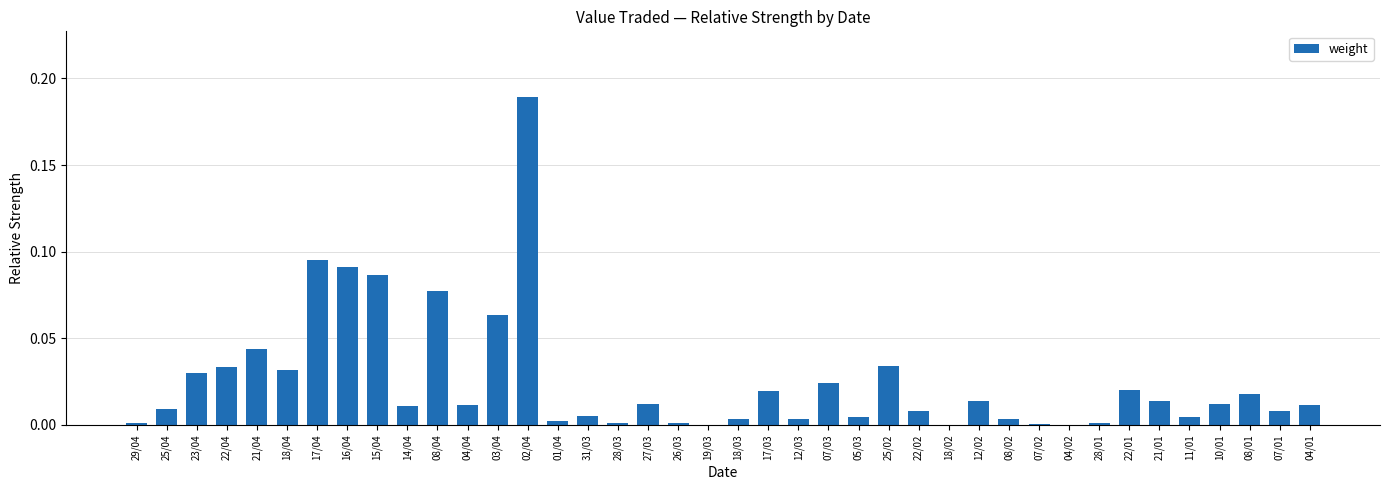

How many distinct data groups are displayed?

1